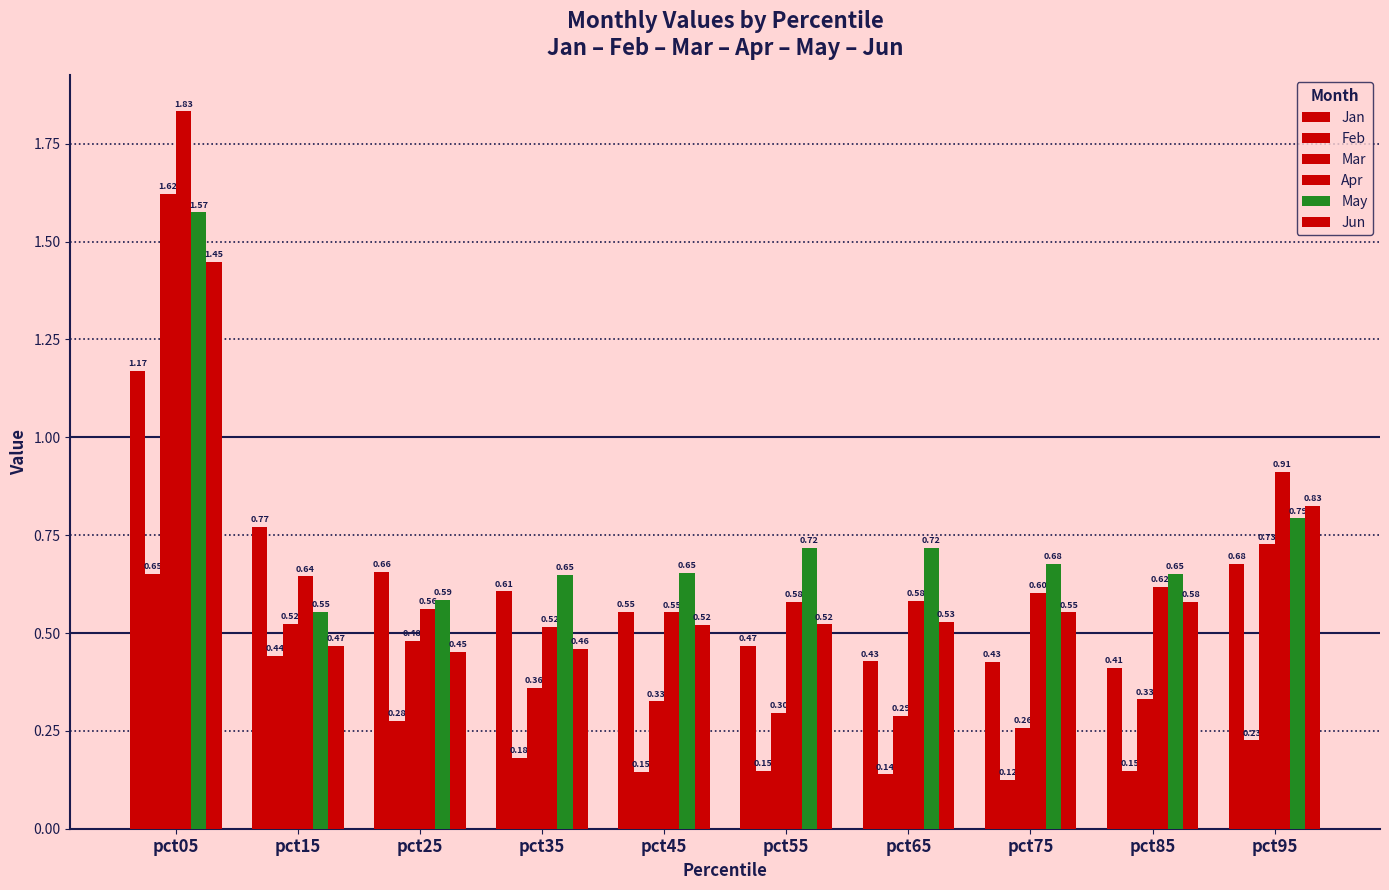

Reading right to left, extract all data points from this chart.

Jan: pct95=0.7	pct85=0.4	pct75=0.4	pct65=0.4	pct55=0.5	pct45=0.6	pct35=0.6	pct25=0.7	pct15=0.8	pct05=1.2
Feb: pct95=0.2	pct85=0.1	pct75=0.1	pct65=0.1	pct55=0.1	pct45=0.1	pct35=0.2	pct25=0.3	pct15=0.4	pct05=0.7
Mar: pct95=0.7	pct85=0.3	pct75=0.3	pct65=0.3	pct55=0.3	pct45=0.3	pct35=0.4	pct25=0.5	pct15=0.5	pct05=1.6
Apr: pct95=0.9	pct85=0.6	pct75=0.6	pct65=0.6	pct55=0.6	pct45=0.6	pct35=0.5	pct25=0.6	pct15=0.6	pct05=1.8
May: pct95=0.8	pct85=0.7	pct75=0.7	pct65=0.7	pct55=0.7	pct45=0.7	pct35=0.6	pct25=0.6	pct15=0.6	pct05=1.6
Jun: pct95=0.8	pct85=0.6	pct75=0.6	pct65=0.5	pct55=0.5	pct45=0.5	pct35=0.5	pct25=0.5	pct15=0.5	pct05=1.4